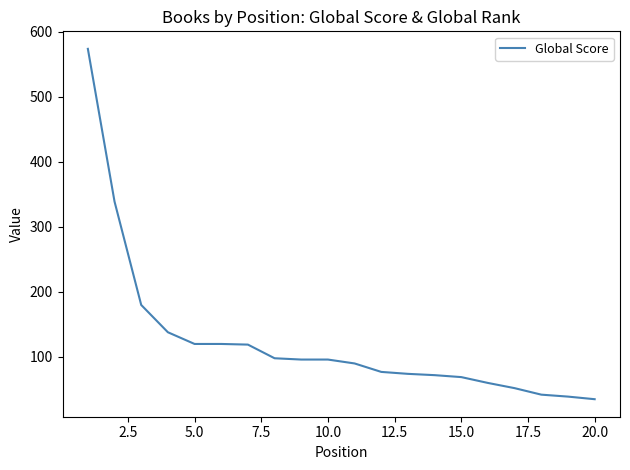

What is the minimum value shown in the chart?

35